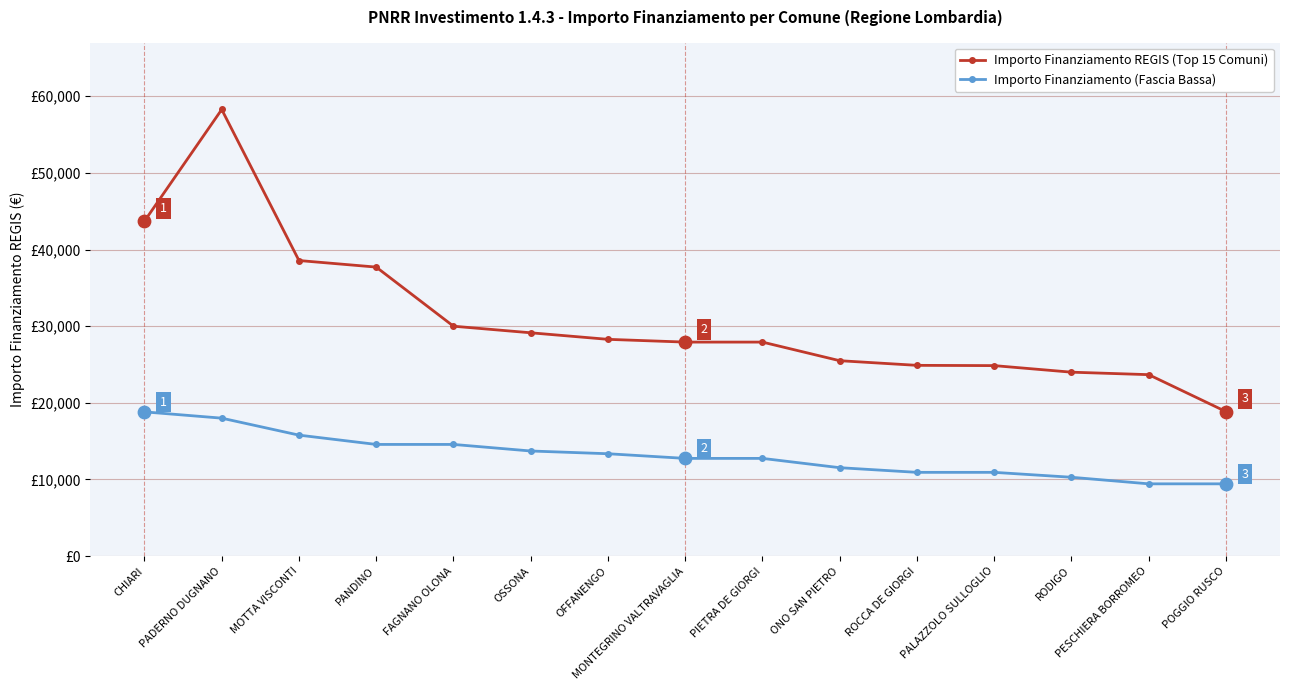

Is the value of Importo Finanziamento (Fascia Bassa) at RODIGO greater than the value of Importo Finanziamento REGIS (Top 15 Comuni) at PANDINO?

No